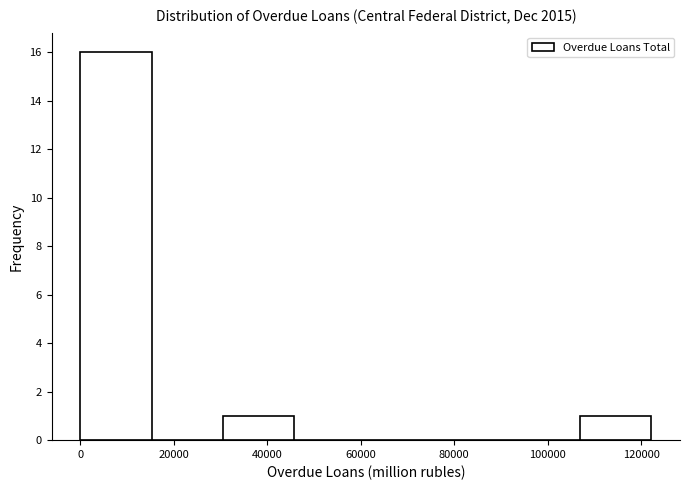

Reading left to right, transcribe this chart: for each bar, give the range it covers on the x-axis and its height. Neither the bar edges nor the heights are printed on the chart, so give them approximately, as read against the axes.

0 to 16000: 16
16000 to 30000: 0
30000 to 46000: 1
46000 to 62000: 0
62000 to 76000: 0
76000 to 92000: 0
92000 to 106000: 0
106000 to 122000: 1